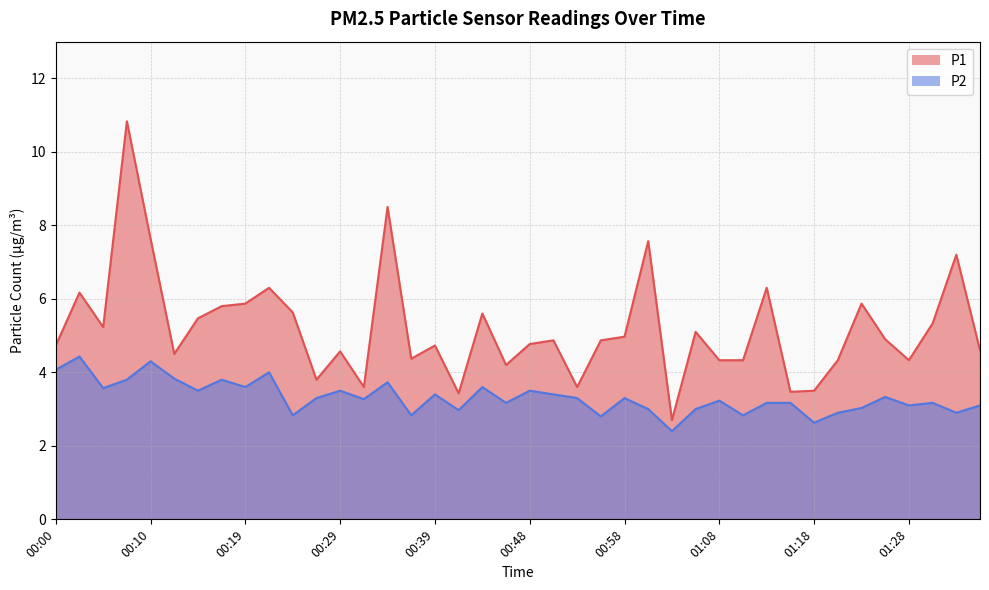

What is the spread (max minus min) of values at 00:19?

2.3